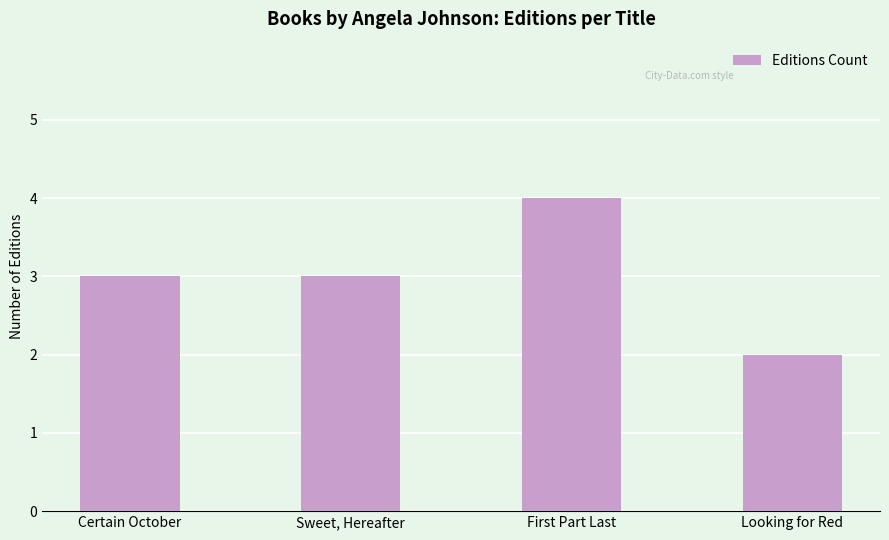

What position from the right is First Part Last?

2